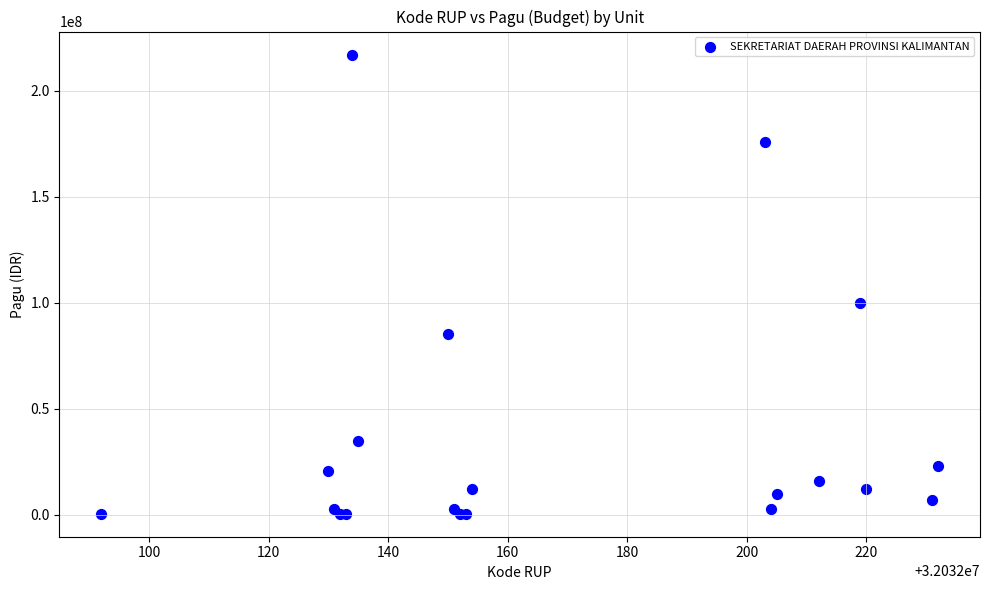

What Y value in the scatter plot is closest to 108800000?

99958000